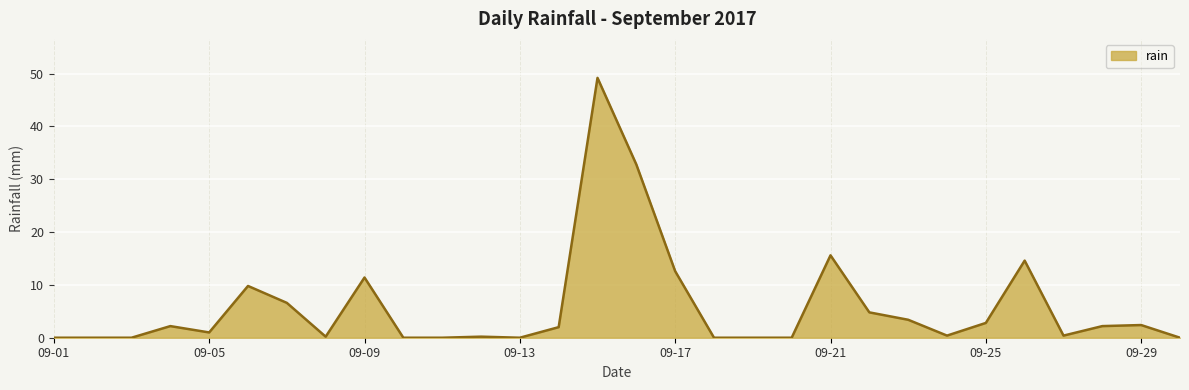

What is the difference between the maximum and minimum values?

49.2